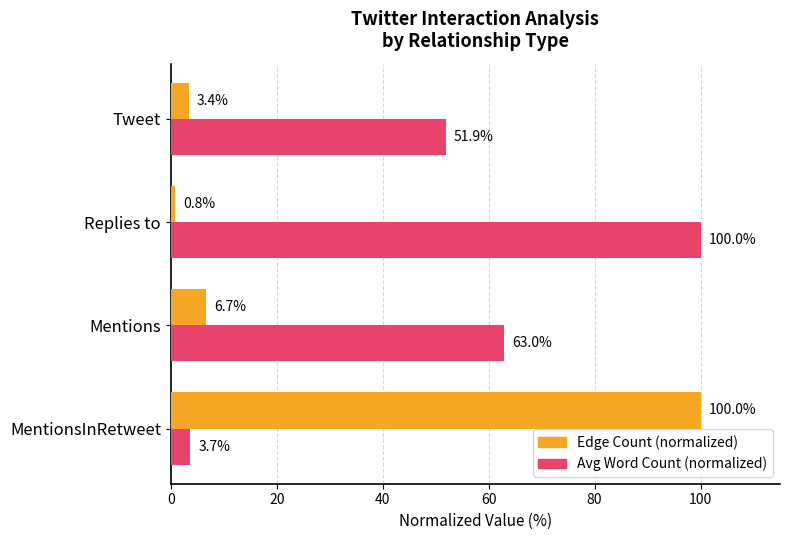

List the labels in order of Avg Word Count (normalized) value, smallest first.

MentionsInRetweet, Tweet, Mentions, Replies to